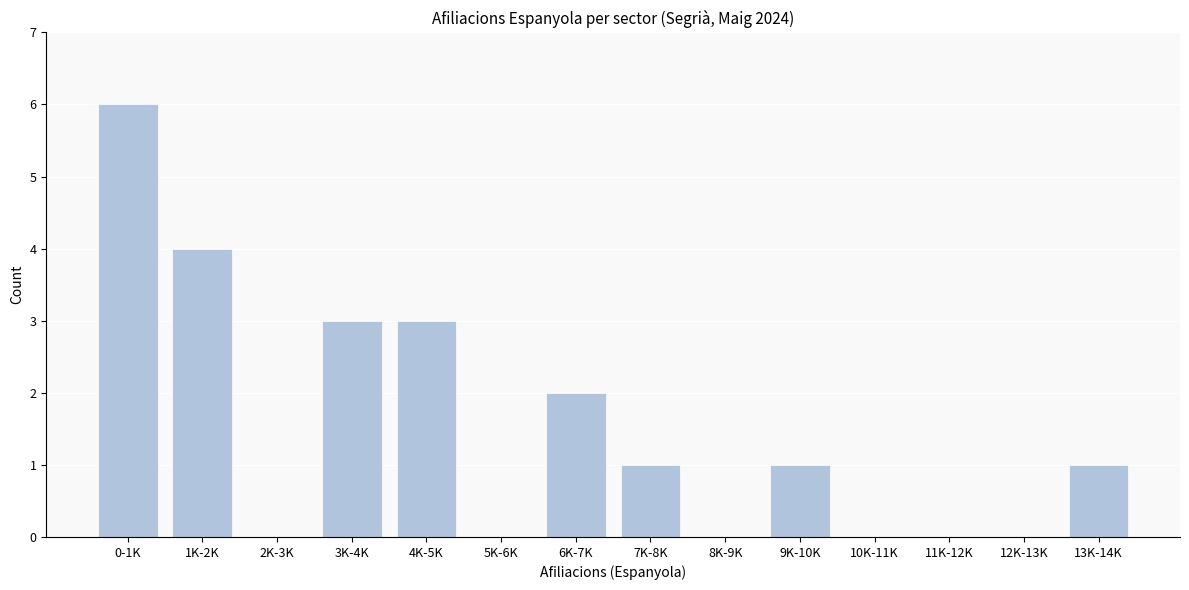

Reading right to left, list all the values displayed in this chart.

13K-14K=1	12K-13K=0	11K-12K=0	10K-11K=0	9K-10K=1	8K-9K=0	7K-8K=1	6K-7K=2	5K-6K=0	4K-5K=3	3K-4K=3	2K-3K=0	1K-2K=4	0-1K=6